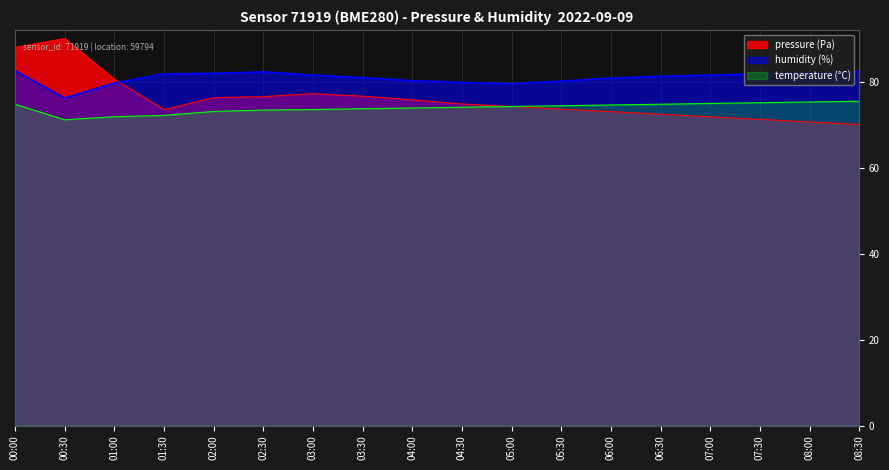

Is the value of pressure at 05:30 greater than the value of temperature at 06:30?

No